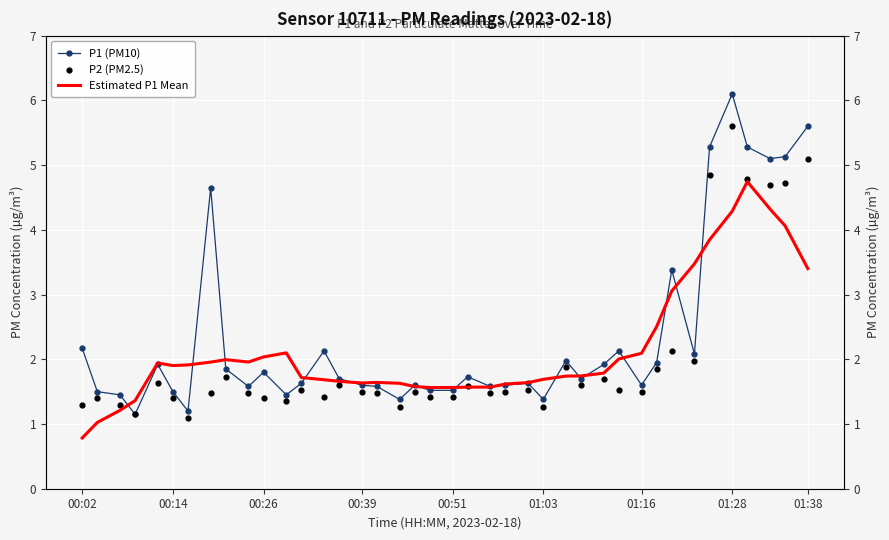

What are all the series names shown in the legend?

P1 (PM10), Estimated P1 Mean, P2 (PM2.5)